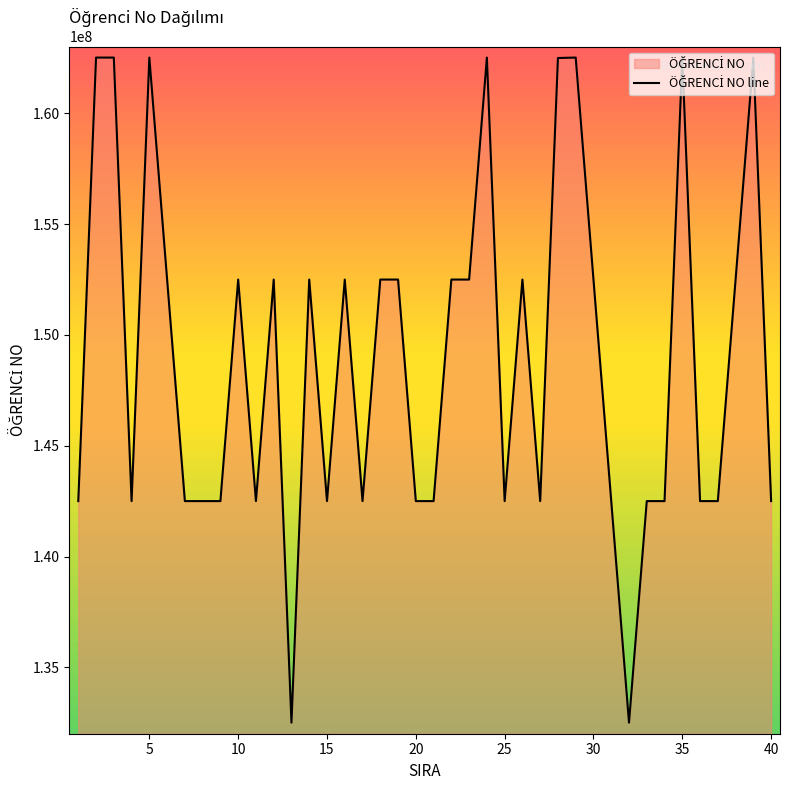

At which category does the data reach its first local valley?

4